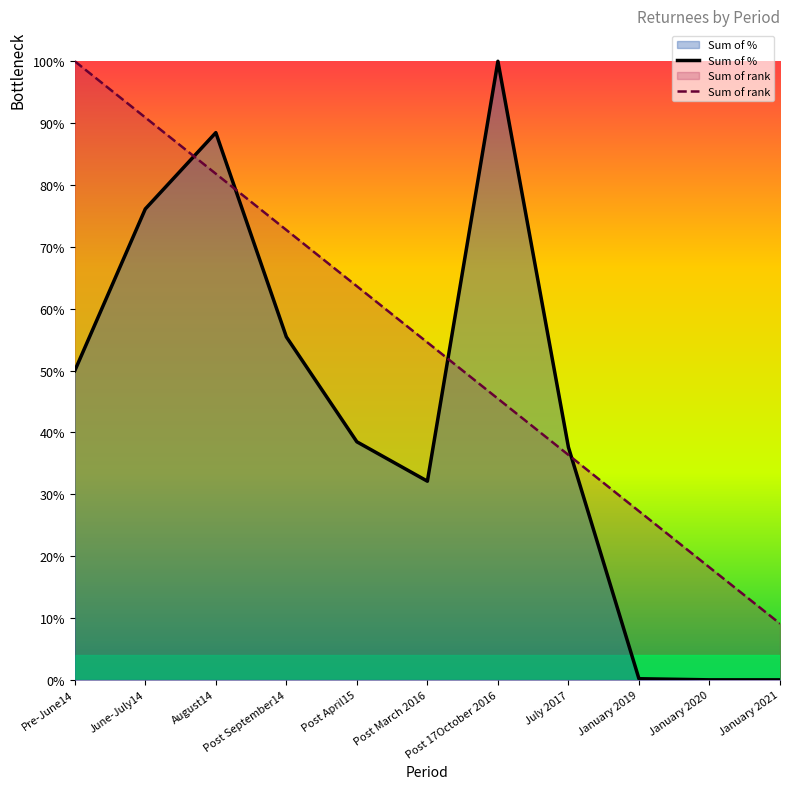

In Sum of %, how many points are higher than both neighbors (excluding endpoints)?

2